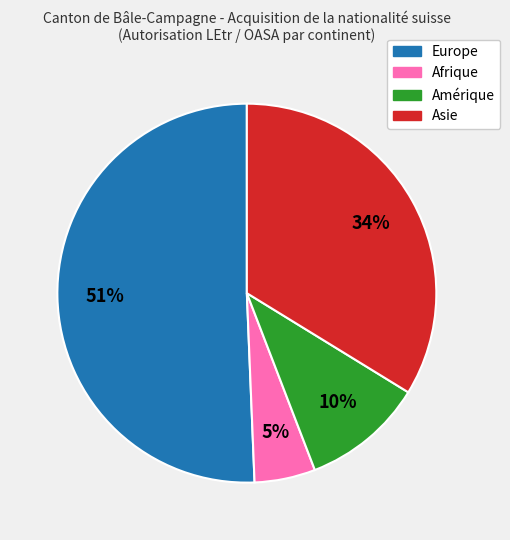

Is there a majority slice in this chart?

Yes